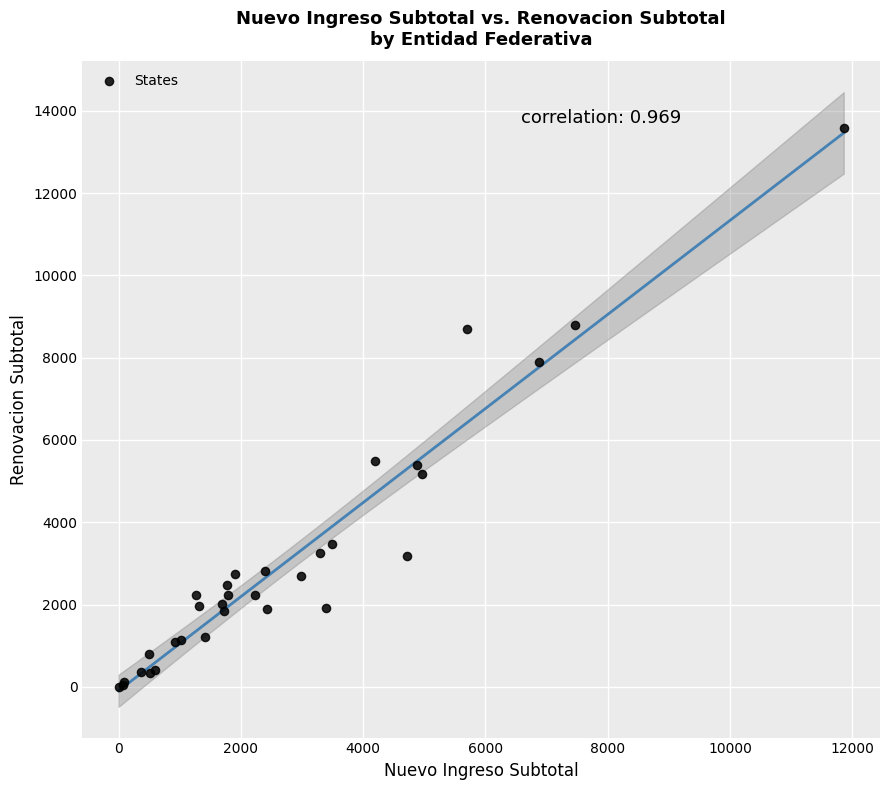

What Y value in the scatter plot is closest to 6793?

7883